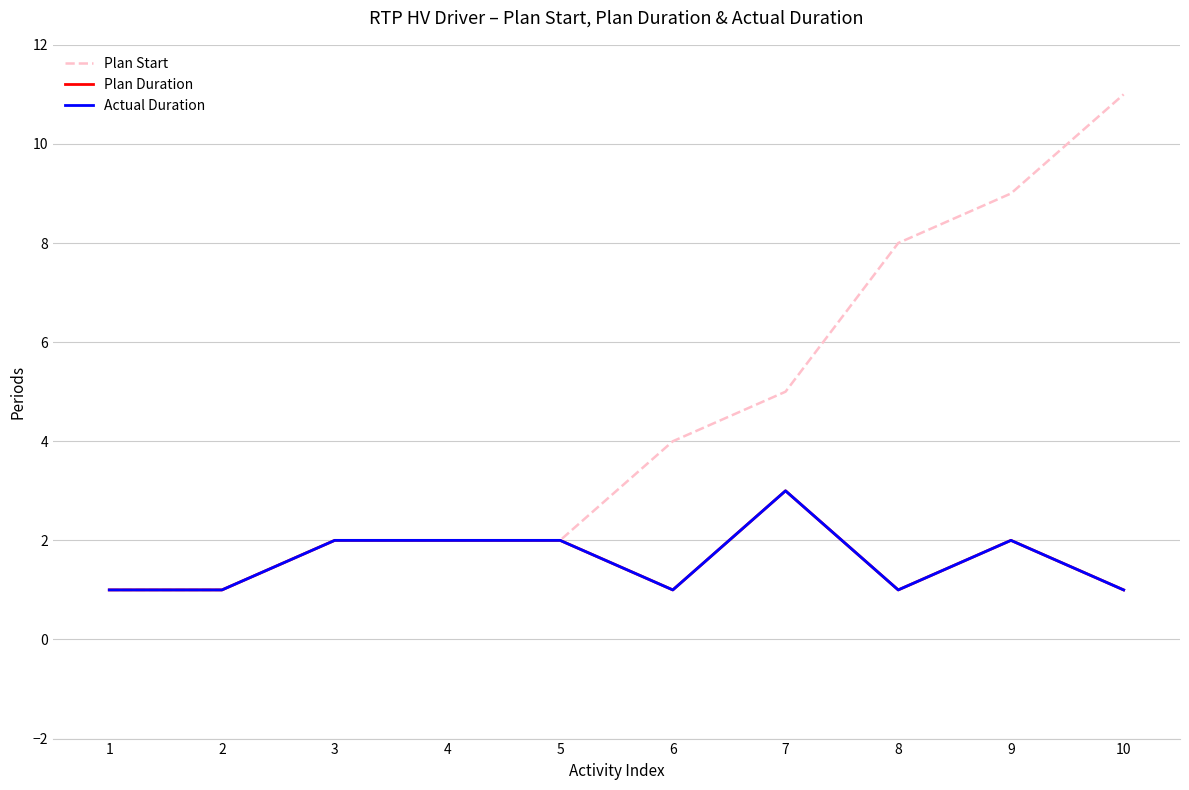

Where is the first local maximum for Actual Duration?

7